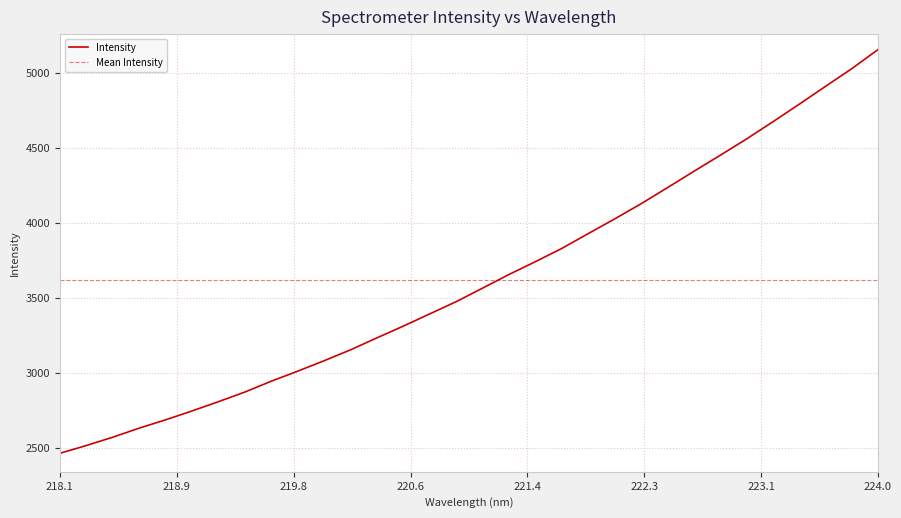

What is the maximum value for Intensity?

5157.7